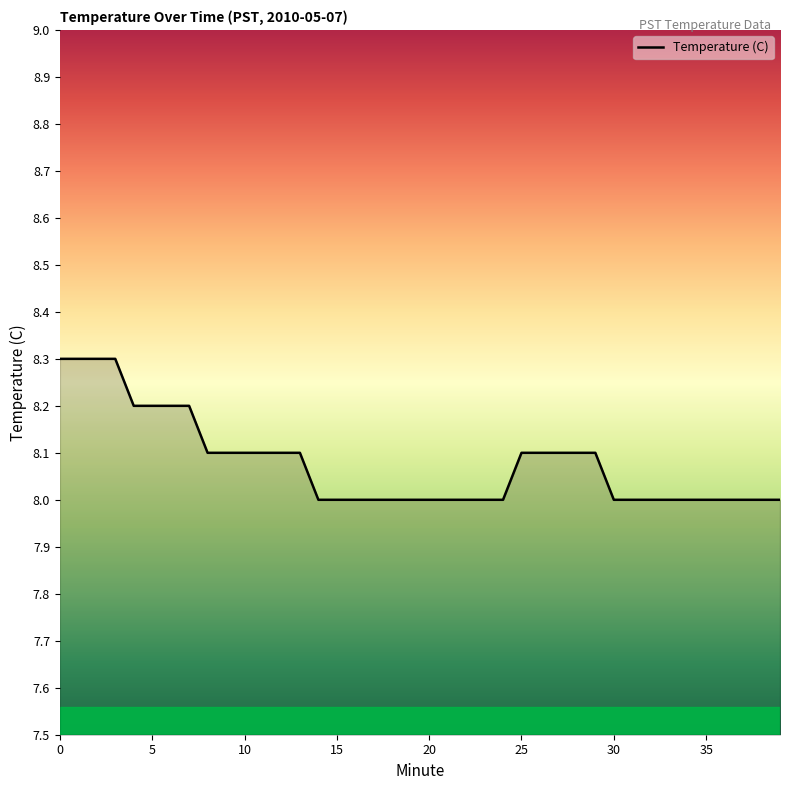

What is the difference between the maximum and minimum values?

0.3